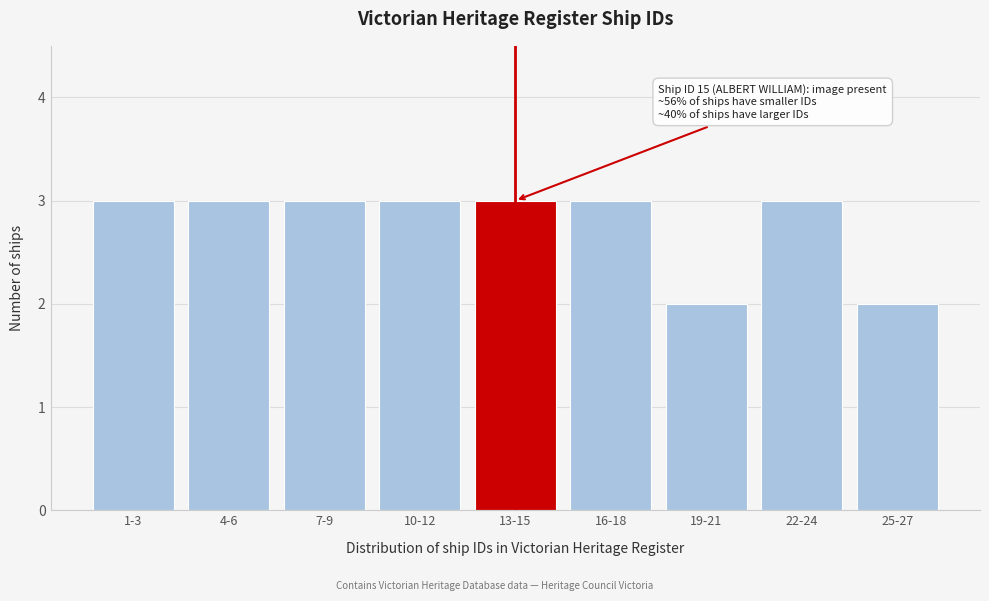

Reading left to right, extract all data points from this chart.

3	3	3	3	3	3	2	3	2